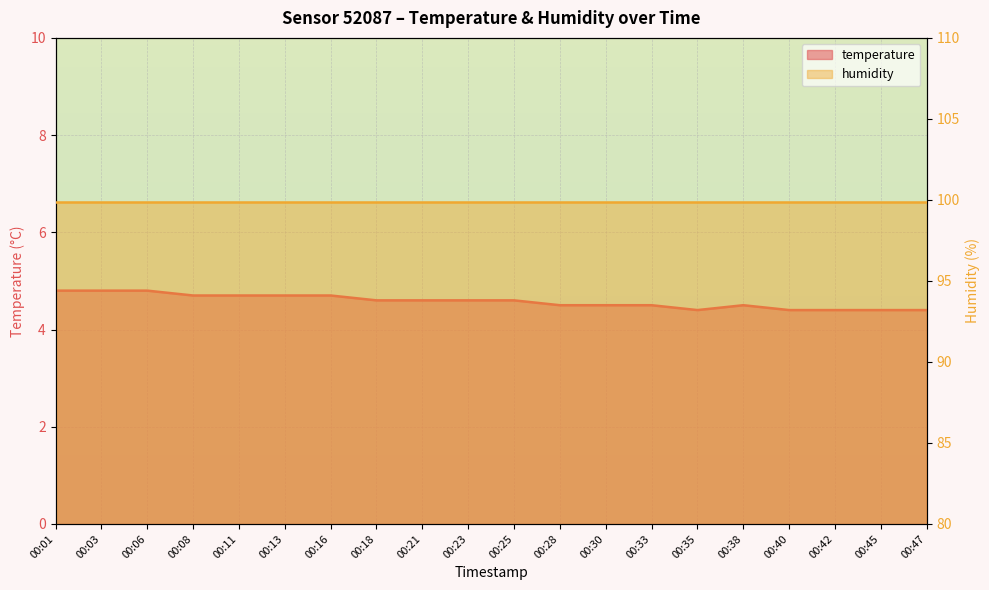

True or false: there are more than 1 points higher than both neighbors.

False